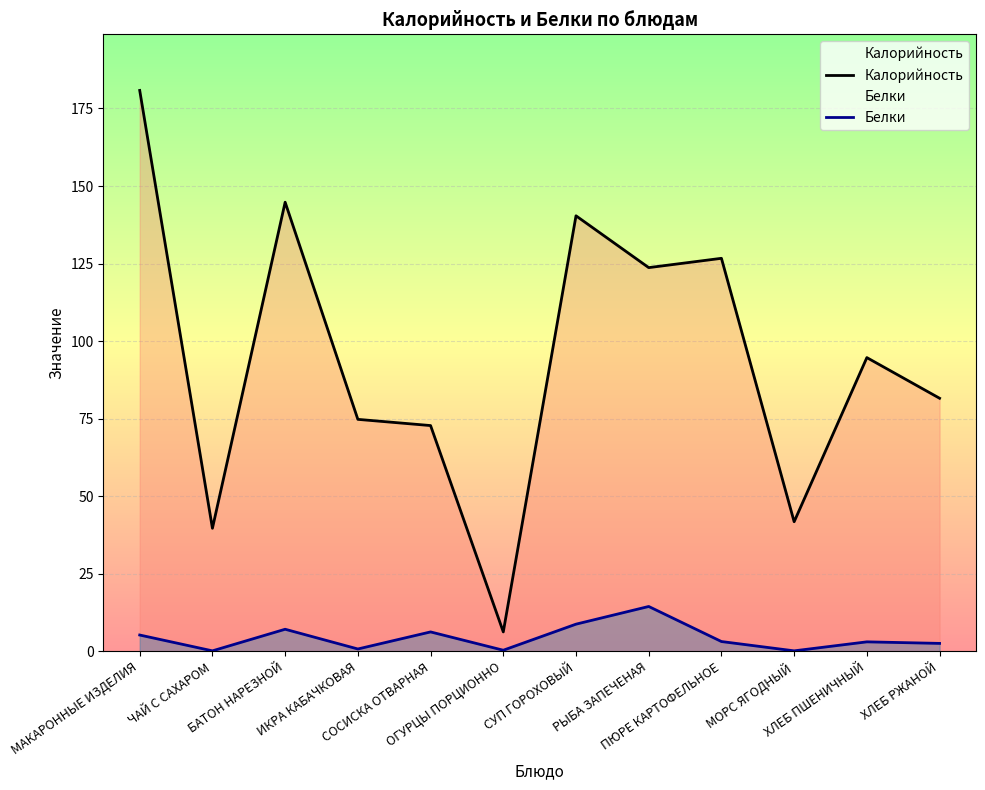

What is the total value across all series at МОРС ЯГОДНЫЙ?

42.0